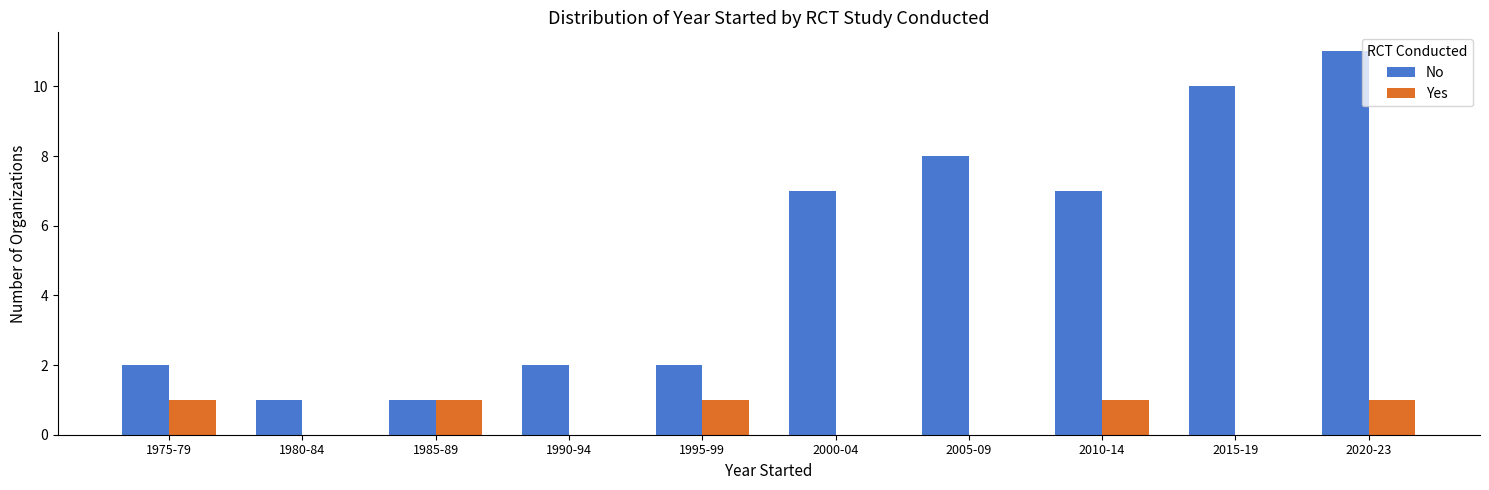

Reading left to right, extract all data points from this chart.

No: 1975-79=2	1980-84=1	1985-89=1	1990-94=2	1995-99=2	2000-04=7	2005-09=8	2010-14=7	2015-19=10	2020-23=11
Yes: 1975-79=1	1980-84=0	1985-89=1	1990-94=0	1995-99=1	2000-04=0	2005-09=0	2010-14=1	2015-19=0	2020-23=1